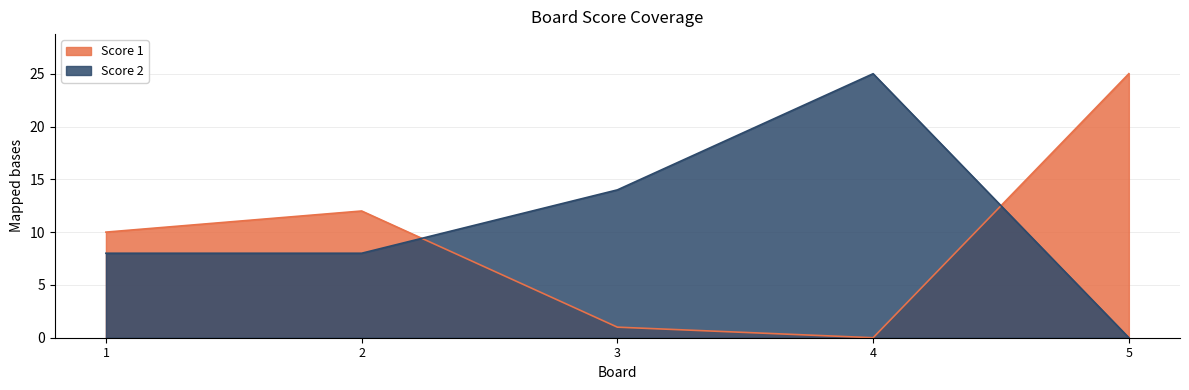

What is the value of the Score 1 point at the 5th from the left?

25